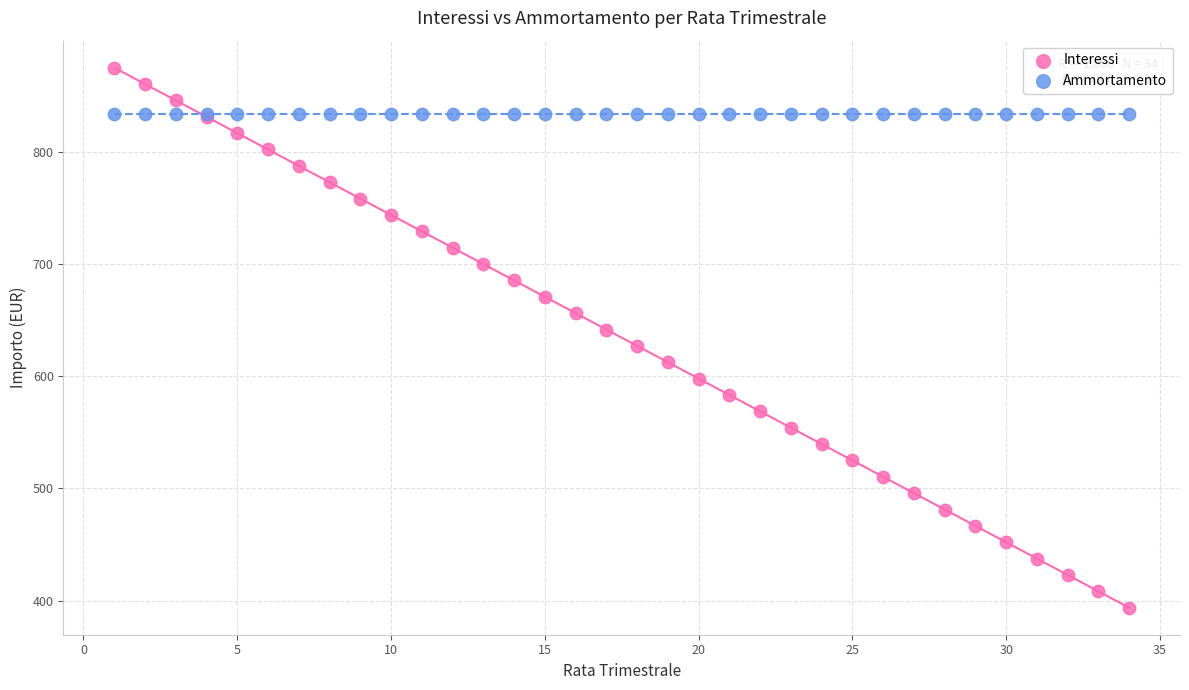

Which series contains the highest Y value?

Interessi